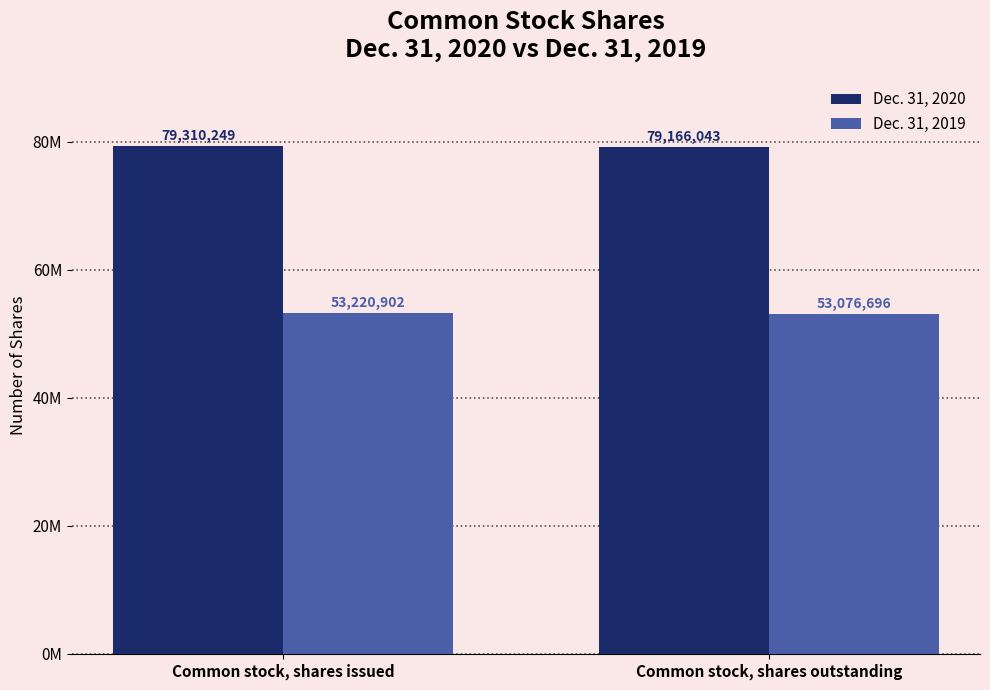

Reading right to left, list all the values displayed in this chart.

Dec. 31, 2020: 79166043	79310249
Dec. 31, 2019: 53076696	53220902